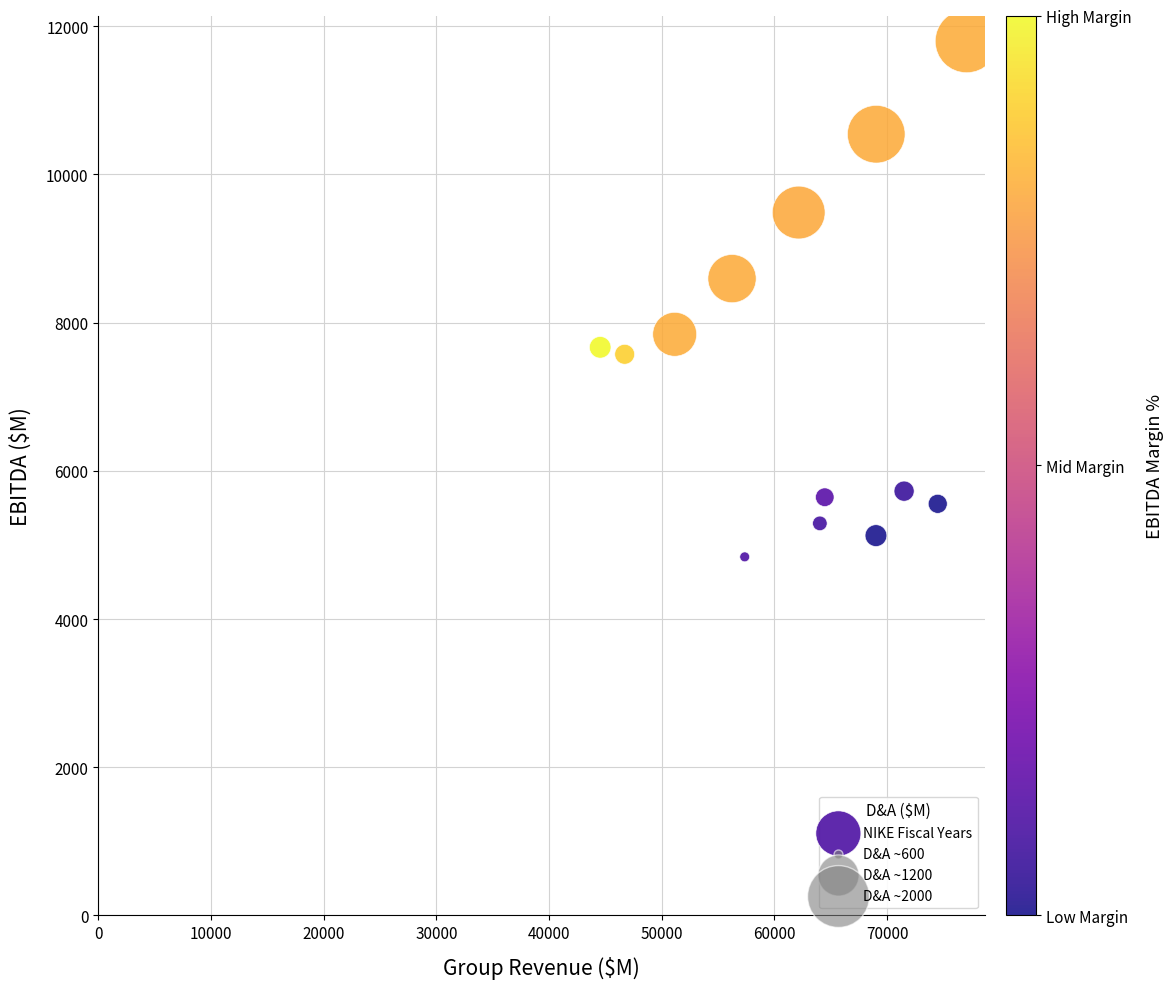

What Y value in the scatter plot is closest to 8318?

8594.6